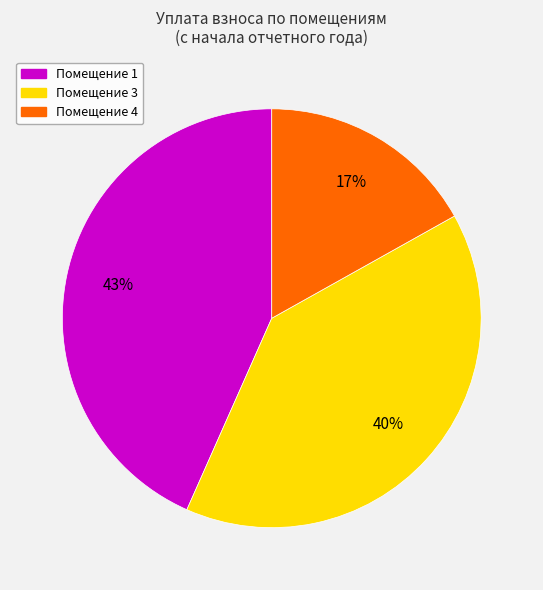

To the nearest percent, what is the difference between the largest and smallest slice percentages?

26%